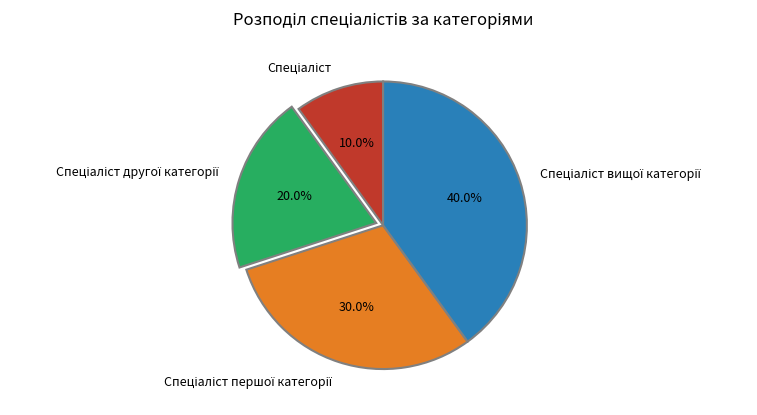

To the nearest percent, what is the difference between the largest and smallest slice percentages?

30%